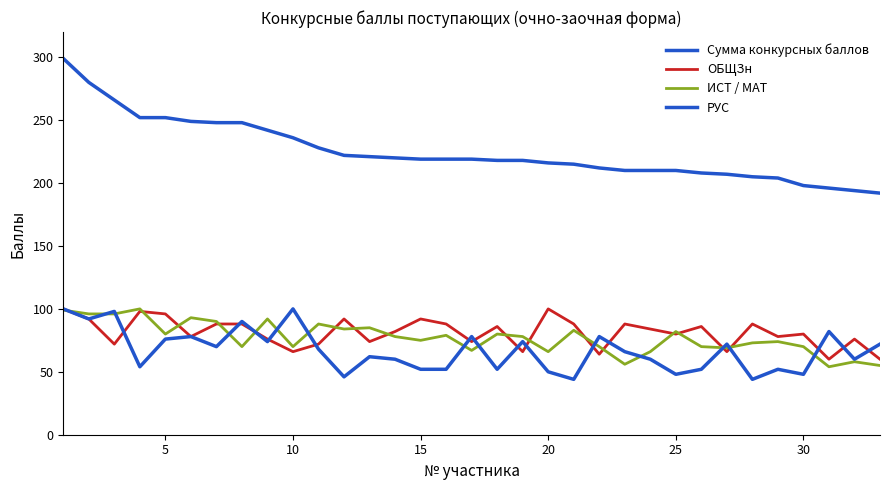

Does the chart display data point markers on the line(s)?

No